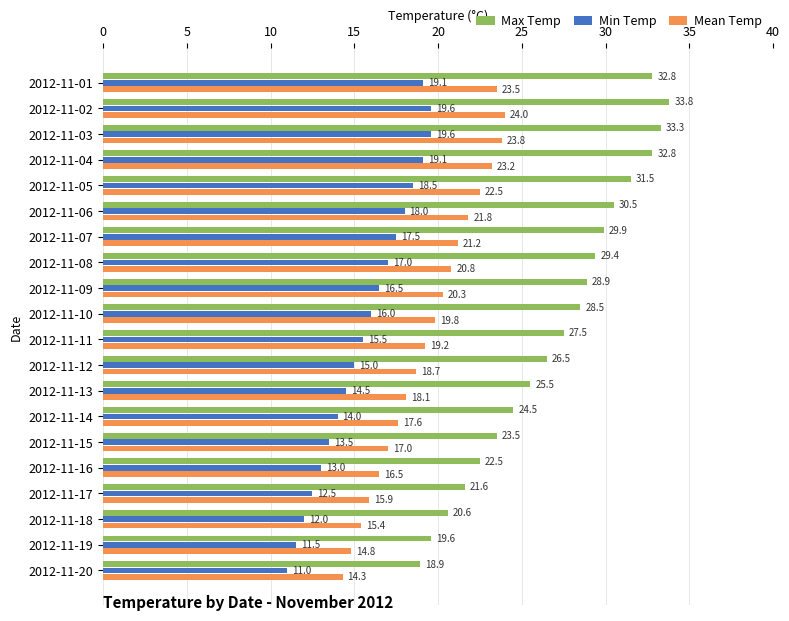

What is the average value of the Mean Temp series?

19.4